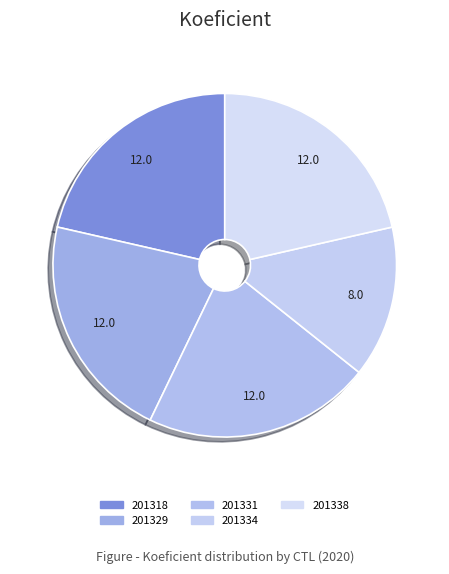

Does any single category account for the majority?

No